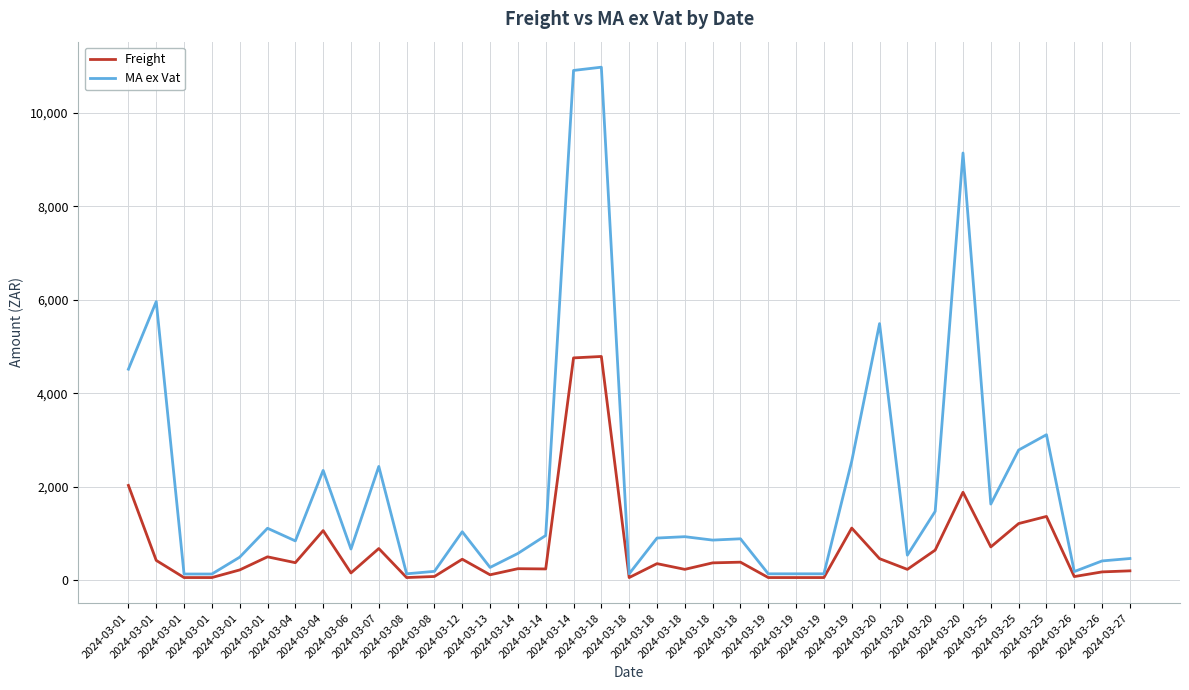

What are all the series names shown in the legend?

Freight, MA ex Vat